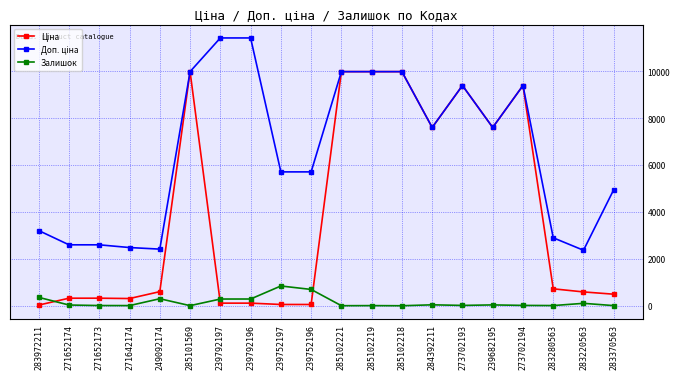

What is the greatest value displayed?

11410.0